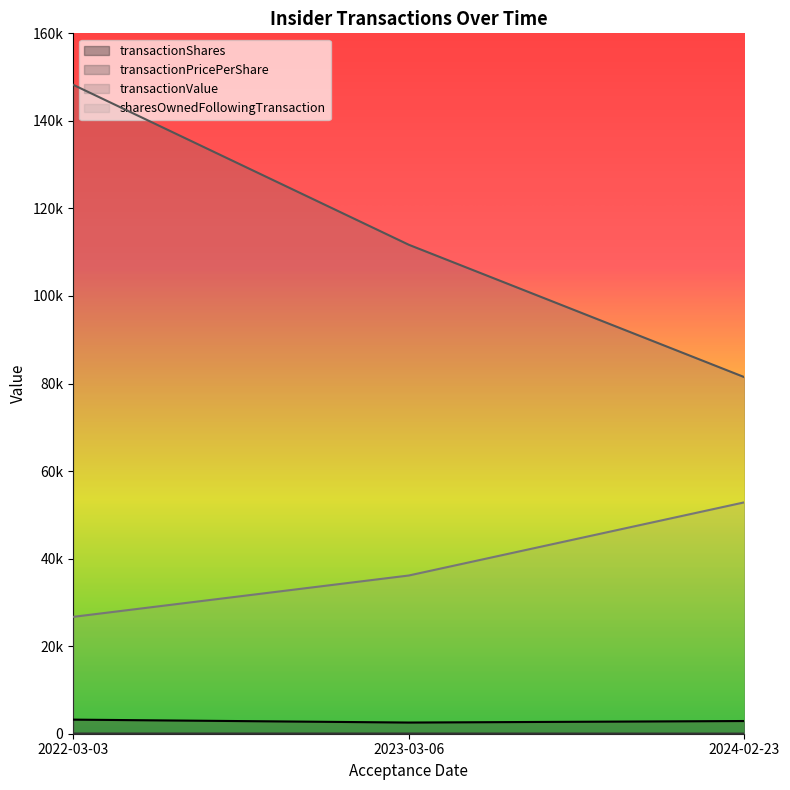

Which category has the lowest value in the sharesOwnedFollowingTransaction series?

2024-02-23